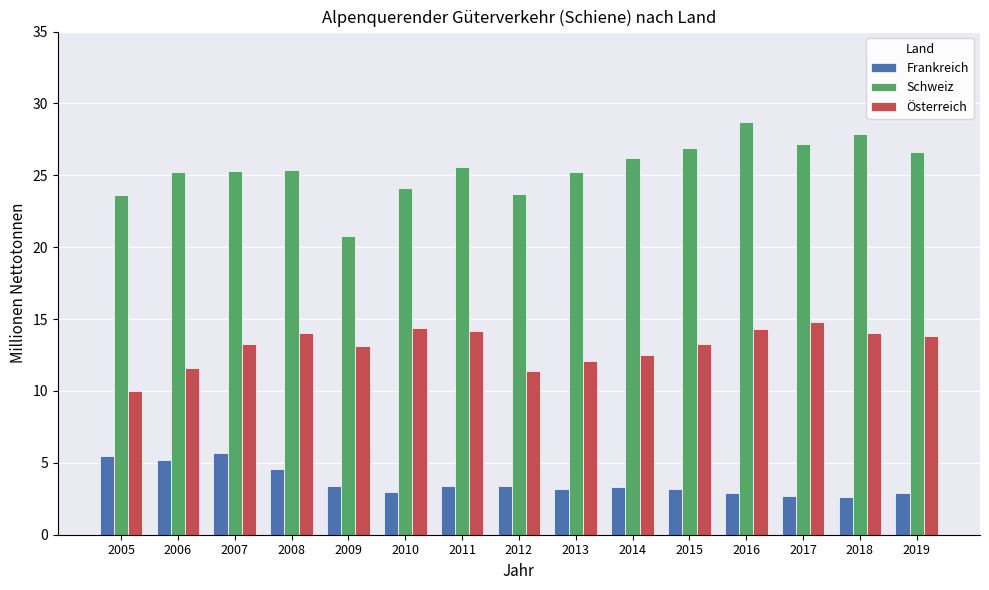

What is the maximum value shown in the chart?

28.7